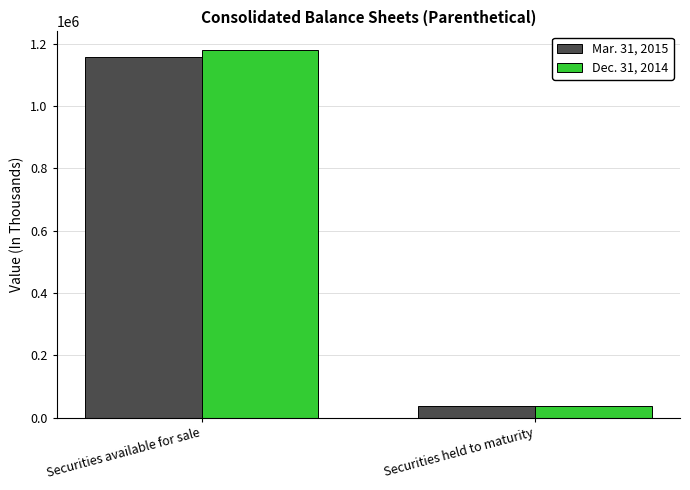

Rank the series by their average value, from lowest to highest.

Mar. 31, 2015, Dec. 31, 2014